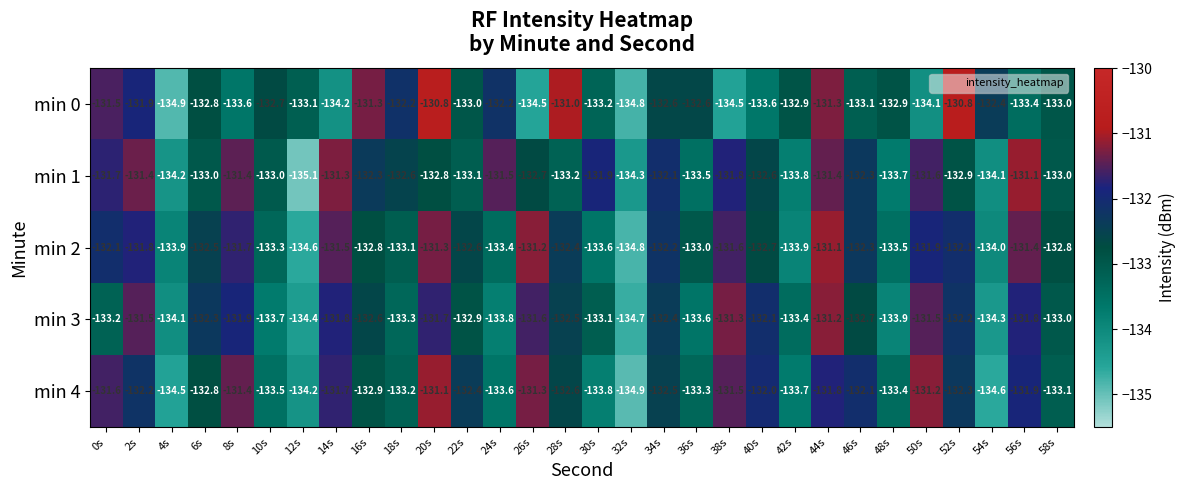

Which series has the largest total across all categories?

min 2